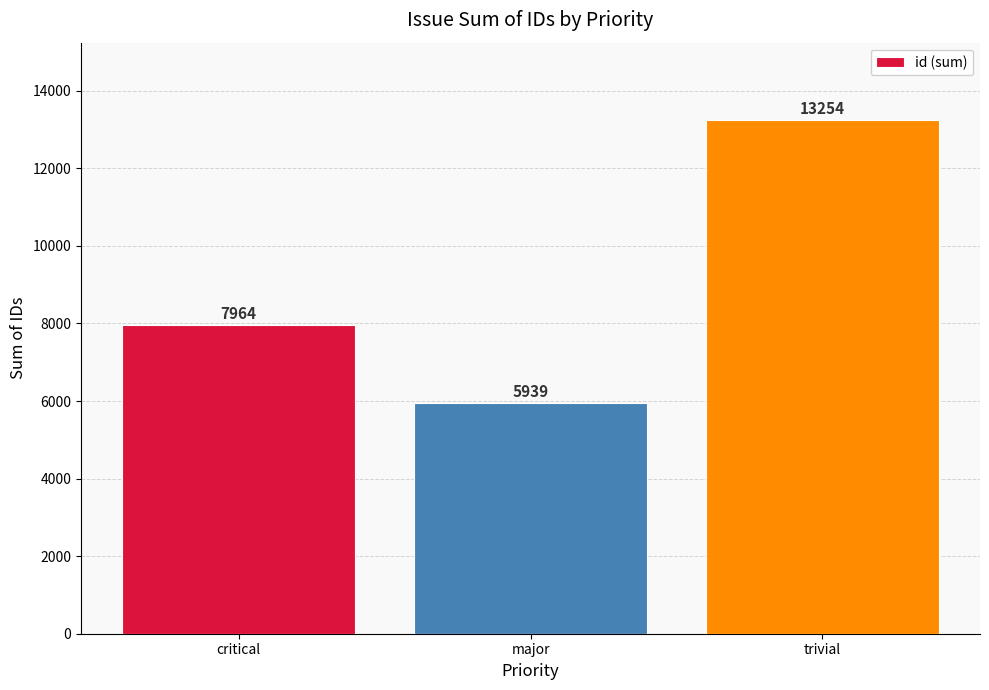

Which label corresponds to the smallest value in the chart?

major